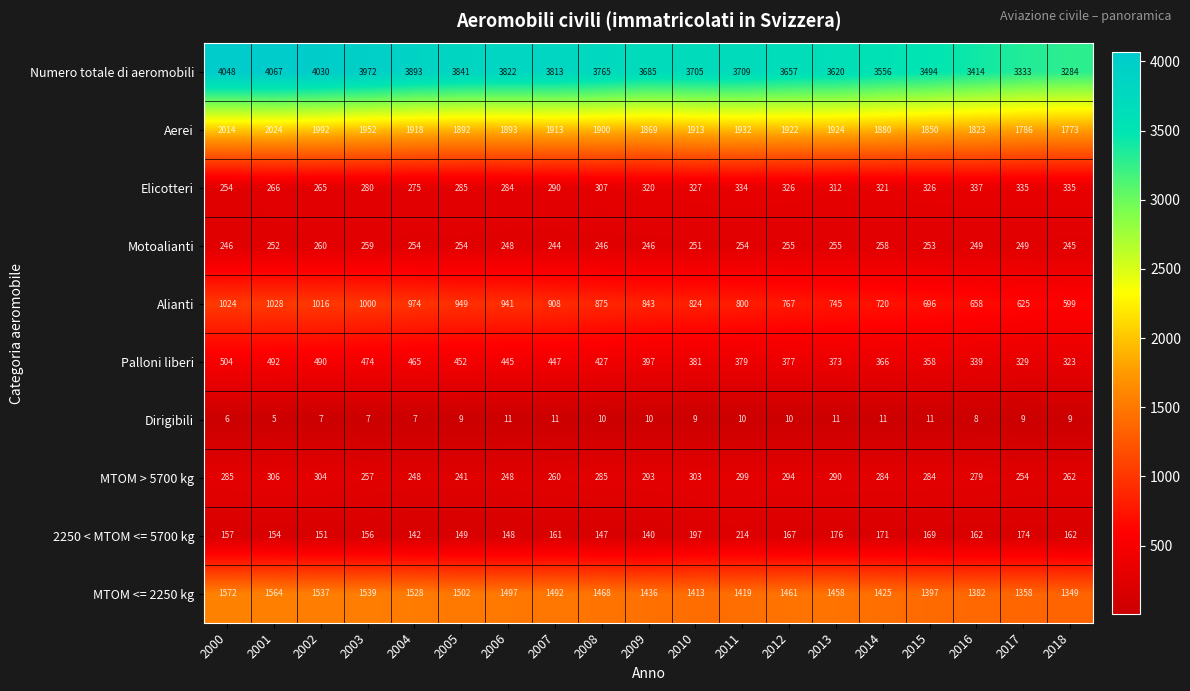

Which series has the largest range (max minus min)?

Numero totale di aeromobili